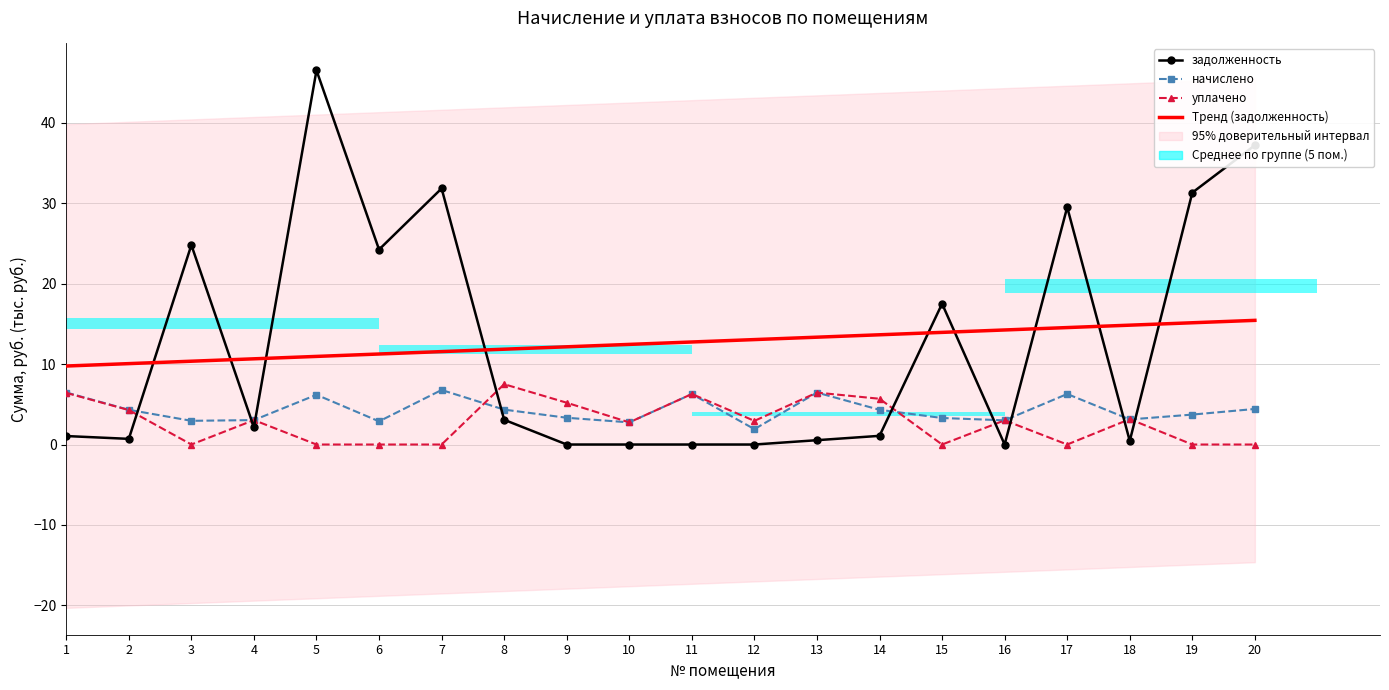

Does the chart contain stacked bars?

No